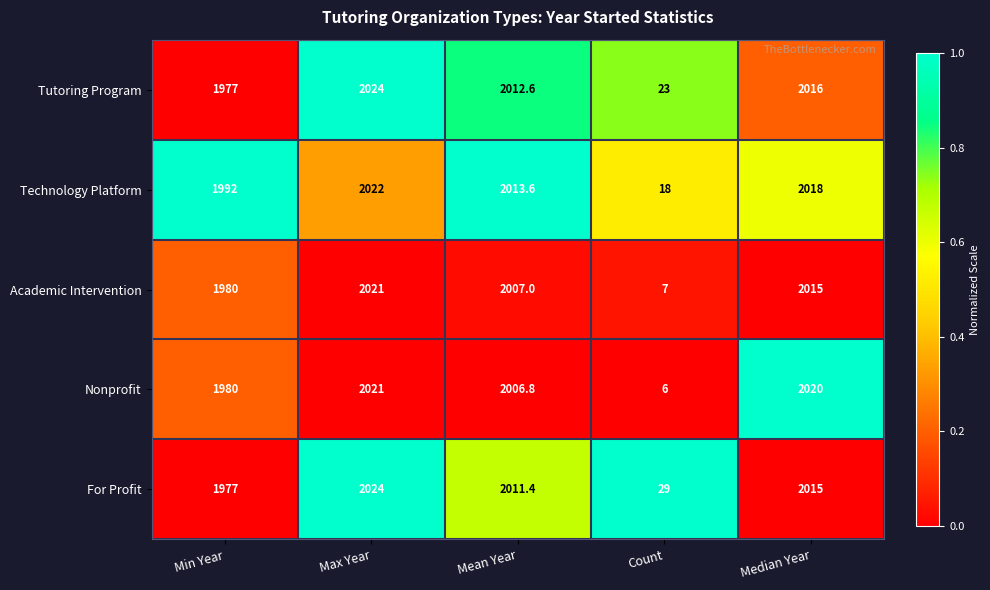

Which series has the largest range (max minus min)?

Nonprofit